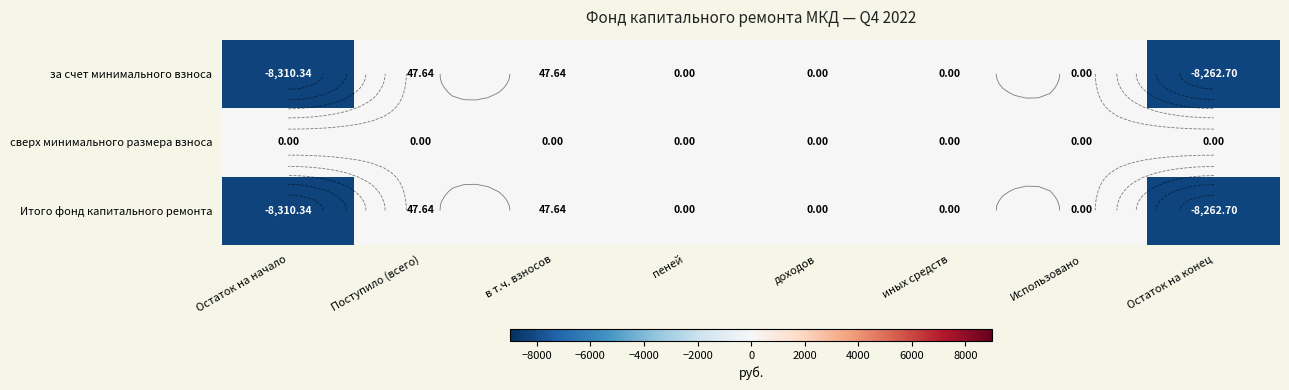

At which label does Итого фонд капитального ремонта reach its minimum?

Остаток на начало